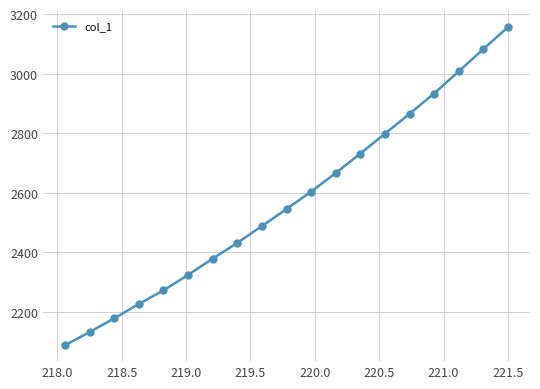

What is the value of the 15th point from the left?

2865.8